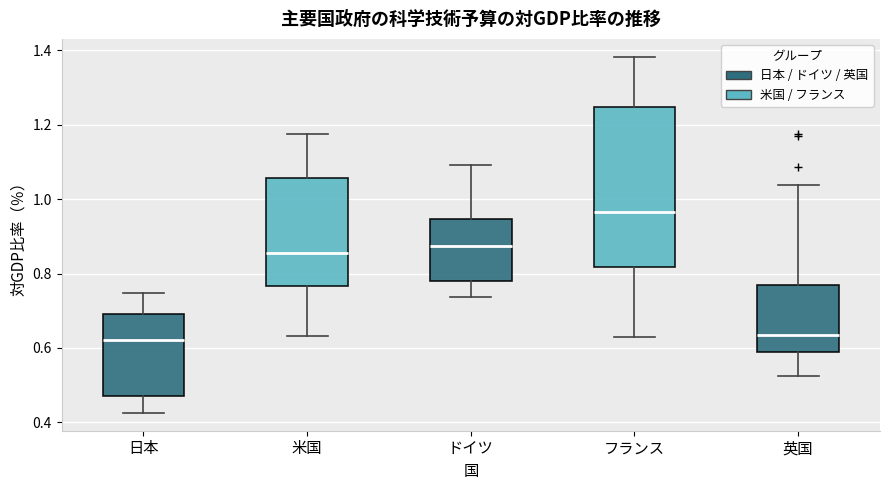

Reading left to right, transcribe this box plot: for each box, give where its median line is, the range the box spans, and where its two whiskers end, as read against the y-axis. The values are not printed on the chart, so give them approximately, as read against the axis.

日本: median 0.62, box 0.46 to 0.70, whiskers 0.42 to 0.74
米国: median 0.86, box 0.76 to 1.06, whiskers 0.64 to 1.18
ドイツ: median 0.88, box 0.78 to 0.94, whiskers 0.74 to 1.10
フランス: median 0.96, box 0.82 to 1.24, whiskers 0.64 to 1.38
英国: median 0.64, box 0.58 to 0.76, whiskers 0.52 to 1.04